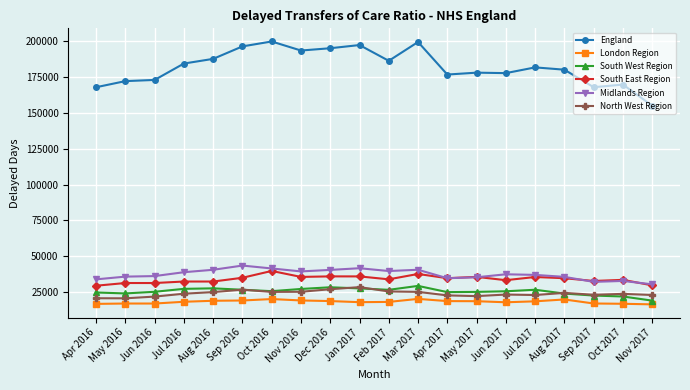

True or false: South East Region has a value of 22194 at Sep 2016.

False